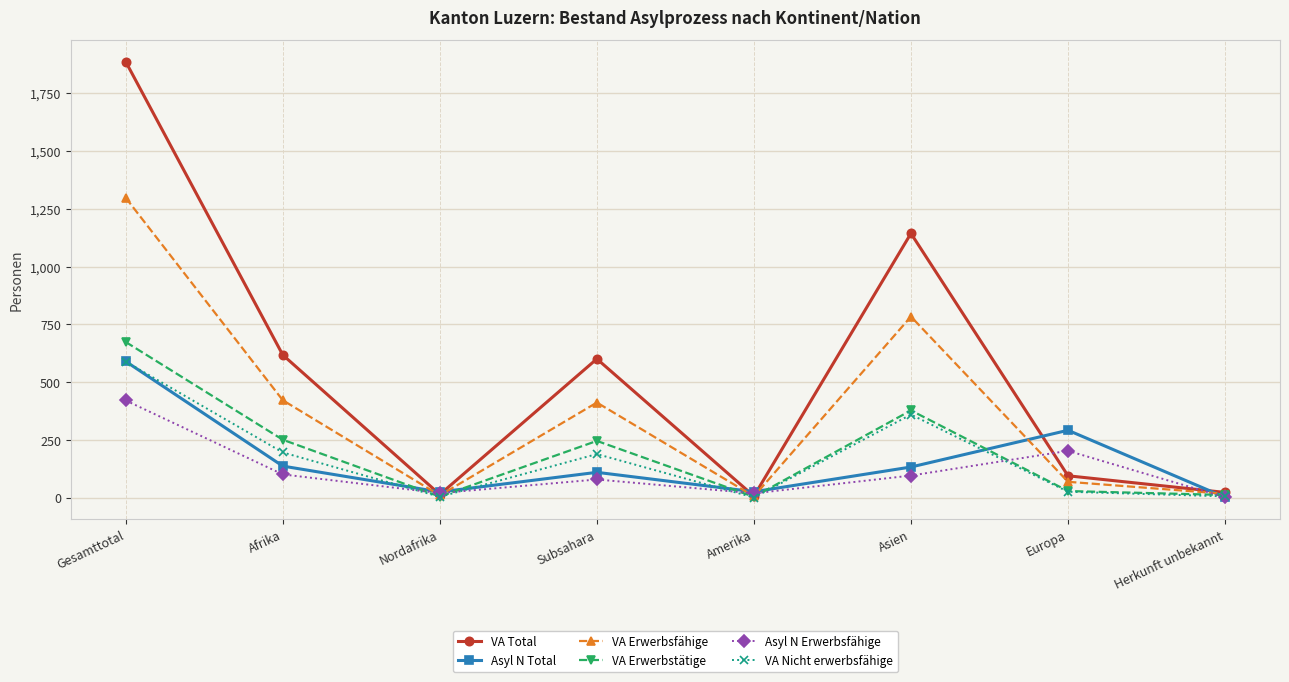

What is the difference between the maximum and minimum values in the Asyl N Erwerbsfähige series?

419